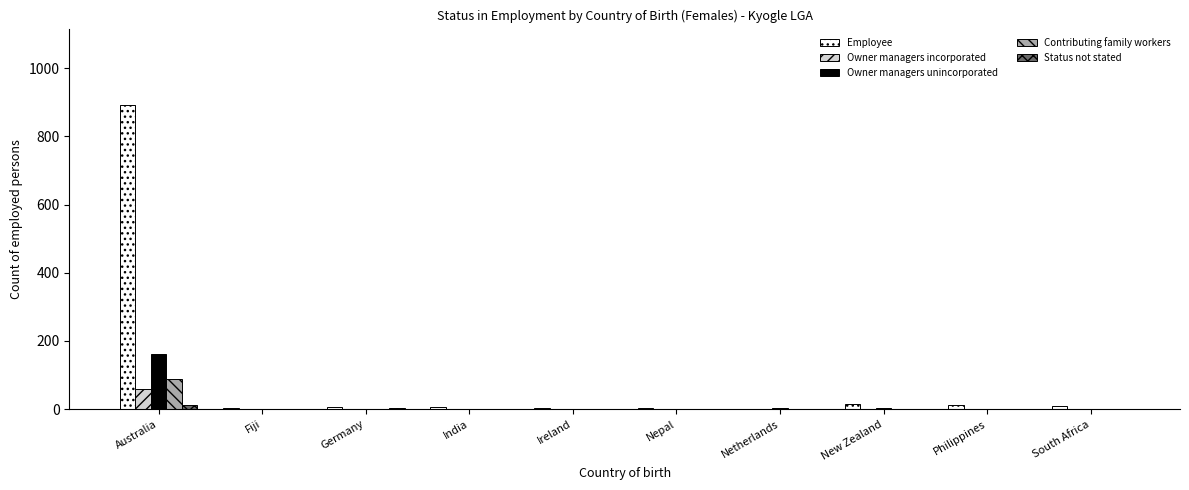

What is the greatest value displayed?

893